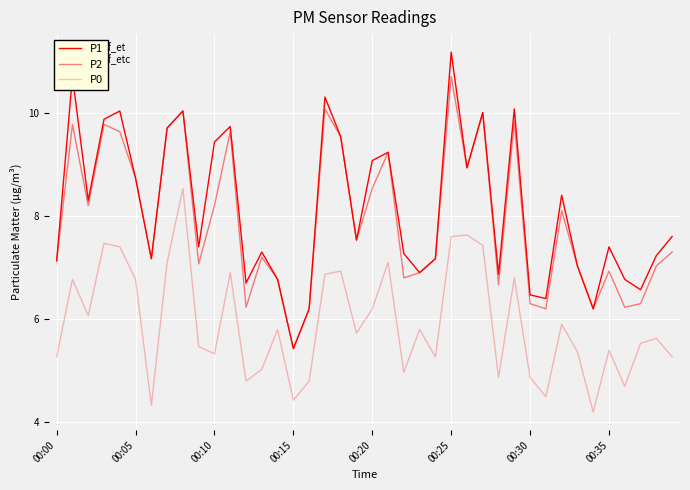

Does the chart display data point markers on the line(s)?

No